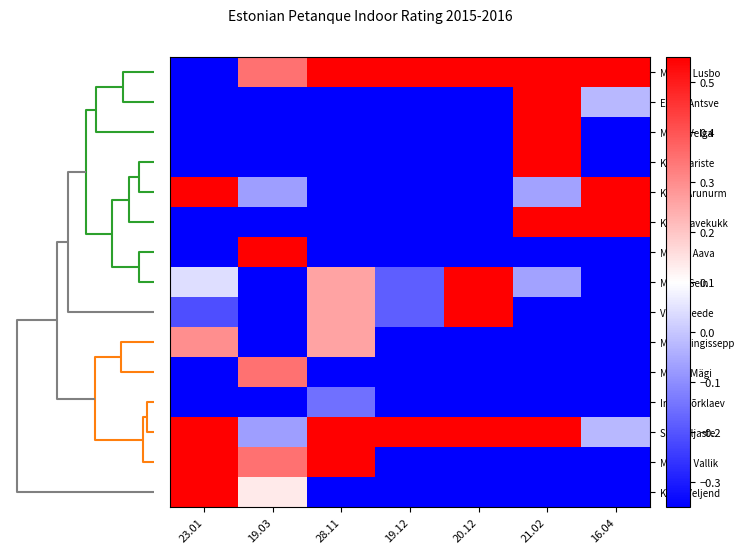

Reading left to right, extract all data points from this chart.

Merike Lusbo: 23.01=-0.6	19.03=0.3	28.11=2.5	19.12=3.5	20.12=2.9	21.02=1.7	16.04=2.2
Endla Antsve: 23.01=-0.6	19.03=-0.7	28.11=-0.8	19.12=-0.4	20.12=-0.5	21.02=1.1	16.04=-0.0
Marju Velga: 23.01=-0.8	19.03=-0.7	28.11=-0.8	19.12=-0.4	20.12=-0.5	21.02=1.1	16.04=-0.8
Külli Kariste: 23.01=-0.8	19.03=-0.5	28.11=-0.8	19.12=-0.4	20.12=-0.5	21.02=1.1	16.04=-0.4
Kadri Arunurm: 23.01=0.7	19.03=-0.1	28.11=-0.8	19.12=-0.4	20.12=-0.5	21.02=-0.1	16.04=1.4
Katri Aavekukk: 23.01=-0.8	19.03=-0.5	28.11=-0.8	19.12=-0.4	20.12=-0.5	21.02=1.1	16.04=2.2
Merike Aava: 23.01=-0.8	19.03=3.5	28.11=-0.8	19.12=-0.4	20.12=-0.5	21.02=-1.0	16.04=-0.8
Maive Sein: 23.01=0.0	19.03=-0.5	28.11=0.3	19.12=-0.2	20.12=1.0	21.02=-0.1	16.04=-0.4
Varje Reede: 23.01=-0.2	19.03=-0.5	28.11=0.3	19.12=-0.2	20.12=1.0	21.02=-1.0	16.04=-0.4
Mare Kingissepp: 23.01=0.3	19.03=-0.7	28.11=0.3	19.12=-0.4	20.12=-0.5	21.02=-1.0	16.04=-0.8
Marge Mägi: 23.01=-0.6	19.03=0.3	28.11=-0.6	19.12=-0.4	20.12=-0.5	21.02=-0.9	16.04=-0.6
Irene Võrklaev: 23.01=-0.8	19.03=-0.5	28.11=-0.2	19.12=-0.4	20.12=-0.5	21.02=-0.9	16.04=-0.8
Sirje Viljaste: 23.01=1.2	19.03=-0.1	28.11=1.7	19.12=1.0	20.12=1.0	21.02=0.6	16.04=-0.0
Marina Vallik: 23.01=2.3	19.03=0.3	28.11=1.1	19.12=-0.4	20.12=-0.5	21.02=-1.0	16.04=-0.4
Kadri Veljend: 23.01=1.7	19.03=0.1	28.11=-0.8	19.12=-0.4	20.12=-0.5	21.02=-1.0	16.04=-0.6